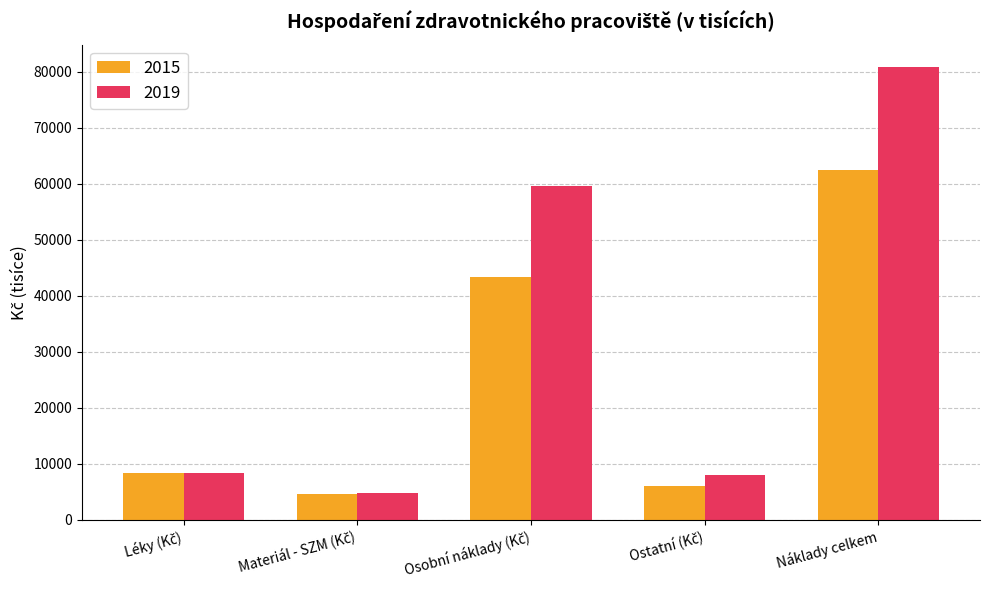

What is the total value across all series at Náklady celkem?

143165.6